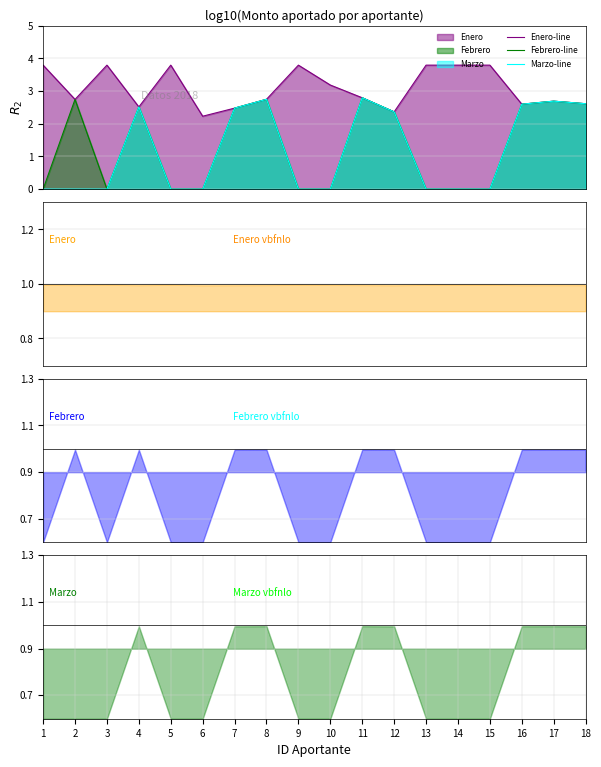

At which category is the sum across all series the highest?

11